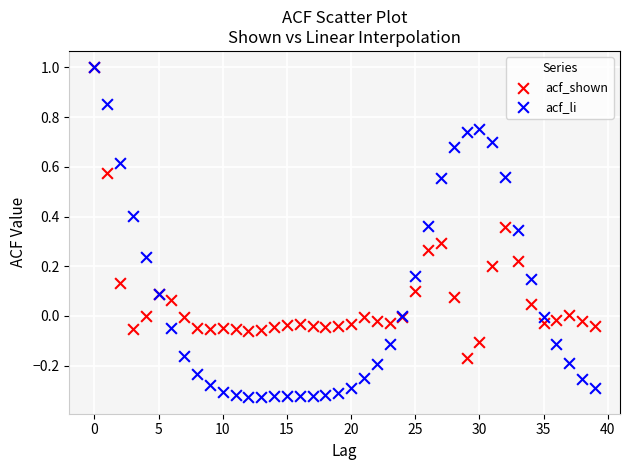

Which series has the widest spread of Y values?

acf_li